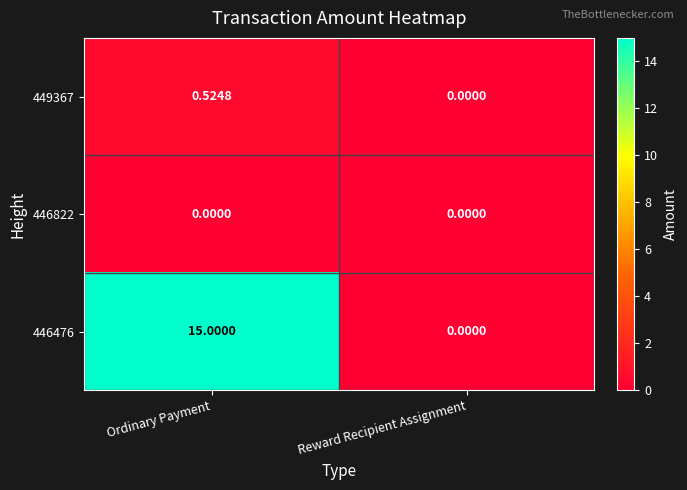

Is the value of 446476 at Ordinary Payment greater than the value of 446822 at Reward Recipient Assignment?

Yes